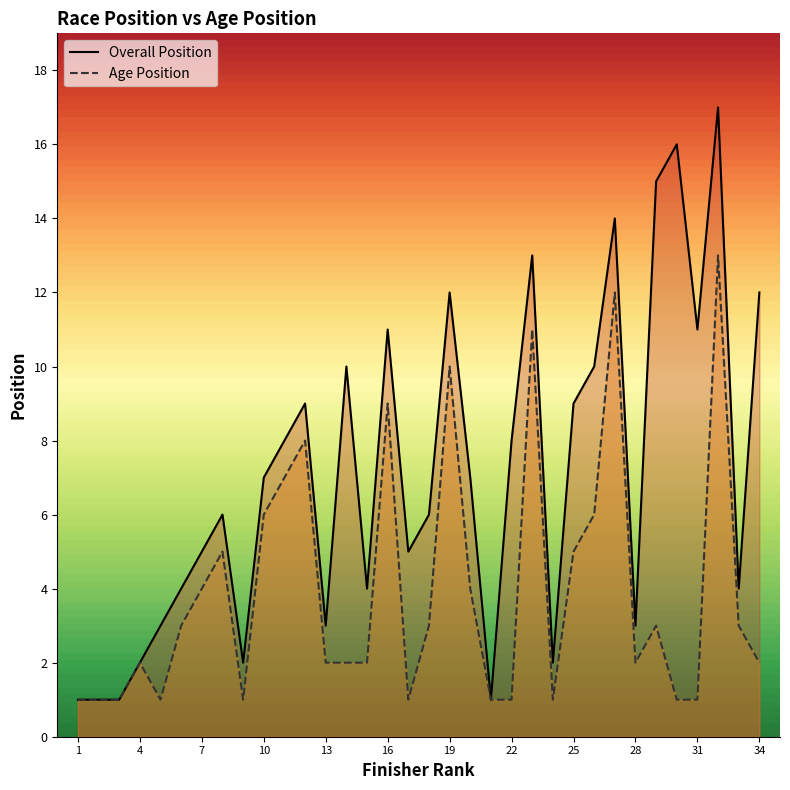

Which series changed the most between 7 and 9?

Overall Position